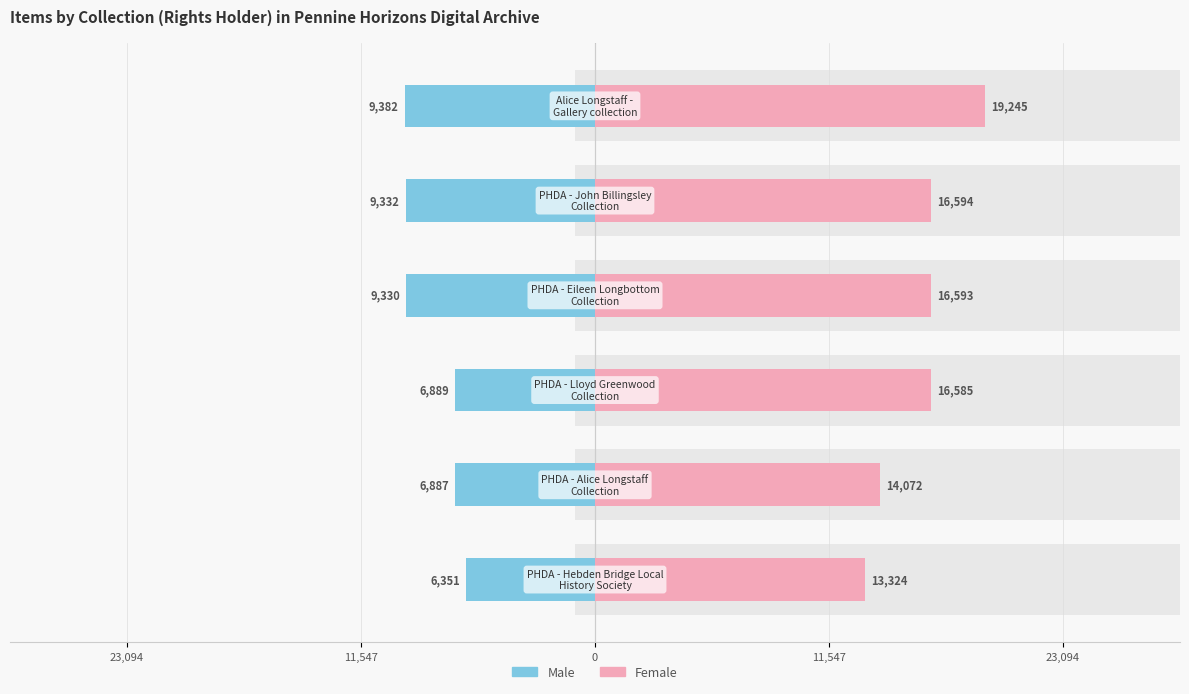

The value of Male at 11,547 is -2204. True or false?

False